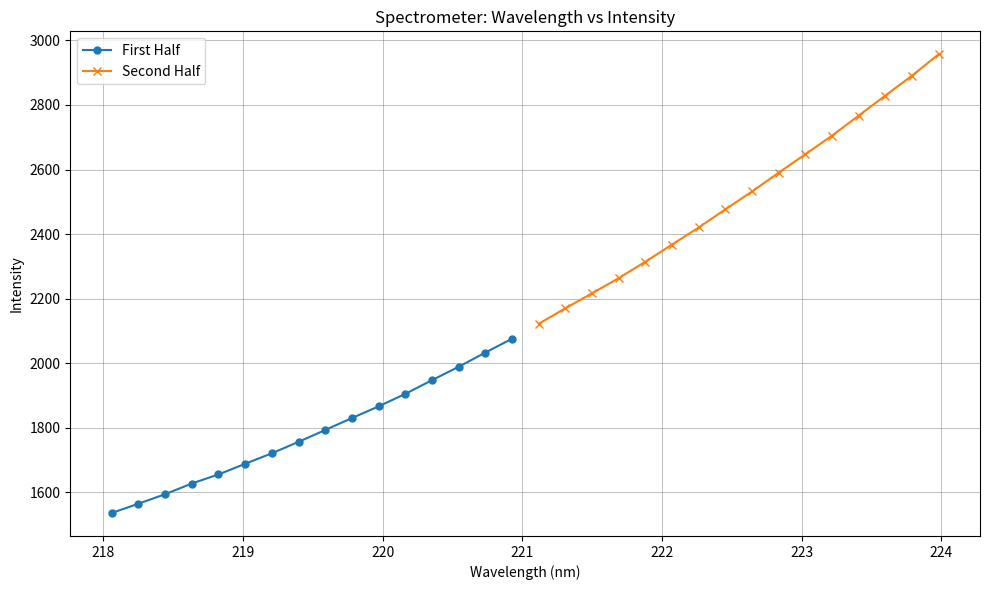

True or false: Second Half has more than 2 points higher than both neighbors.

False